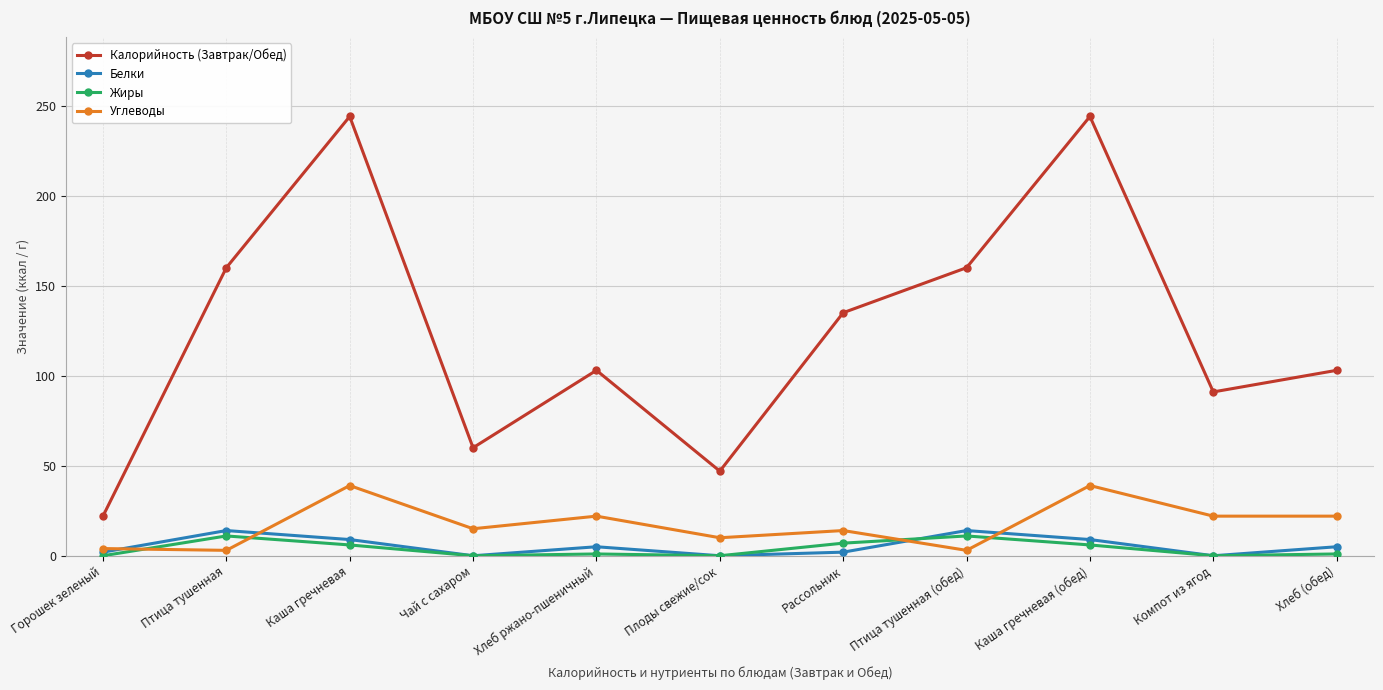

In Белки, how many points are higher than both neighbors (excluding endpoints)?

3